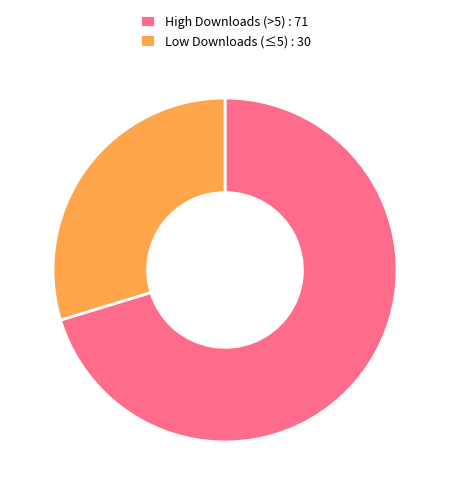

What is the smallest slice in the pie chart?

Low Downloads (≤5) : 30